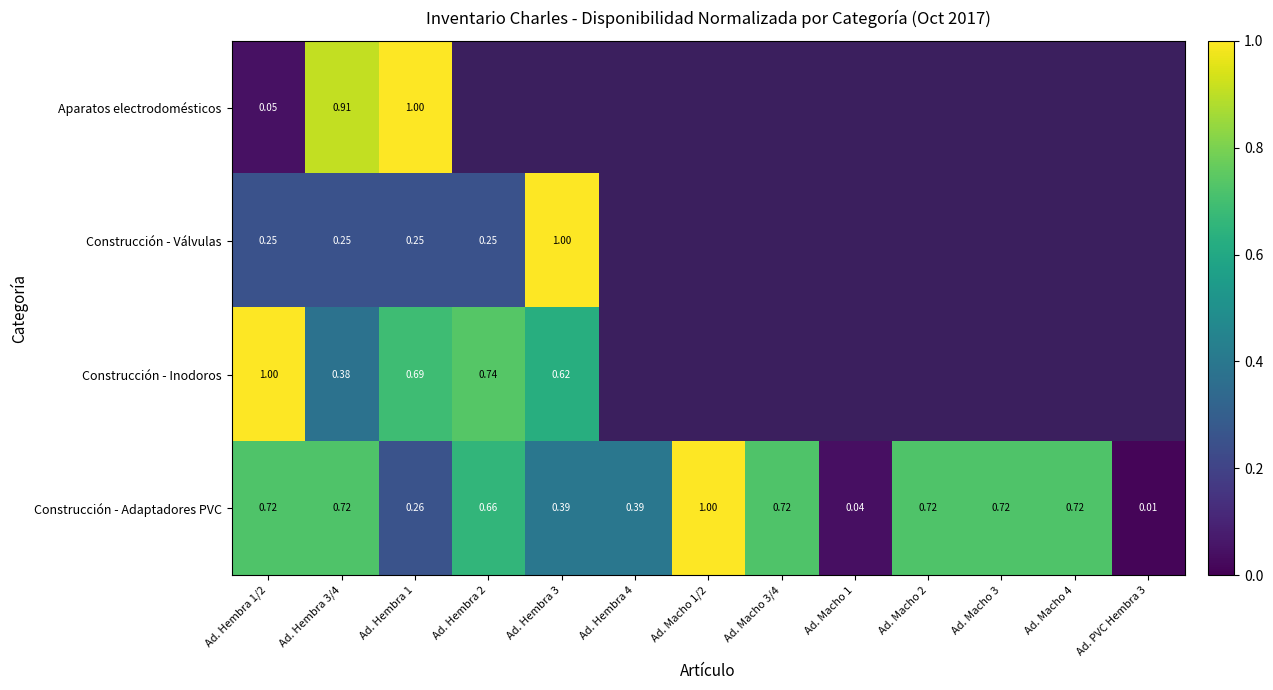

Which series has the largest range (max minus min)?

Construcción - Adaptadores PVC